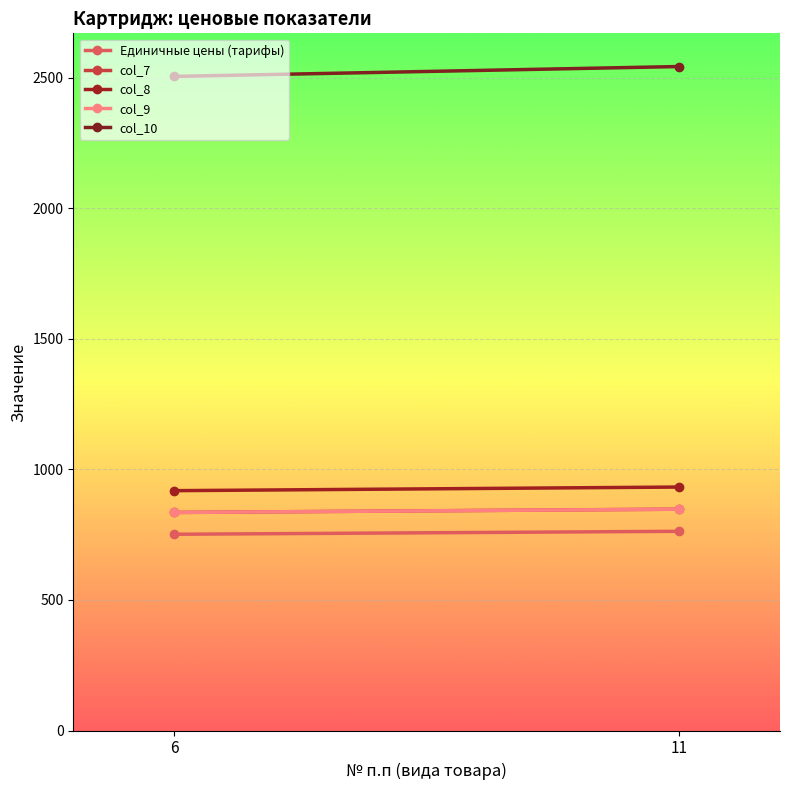

What is the difference between the highest and lowest values at 11?

1780.4